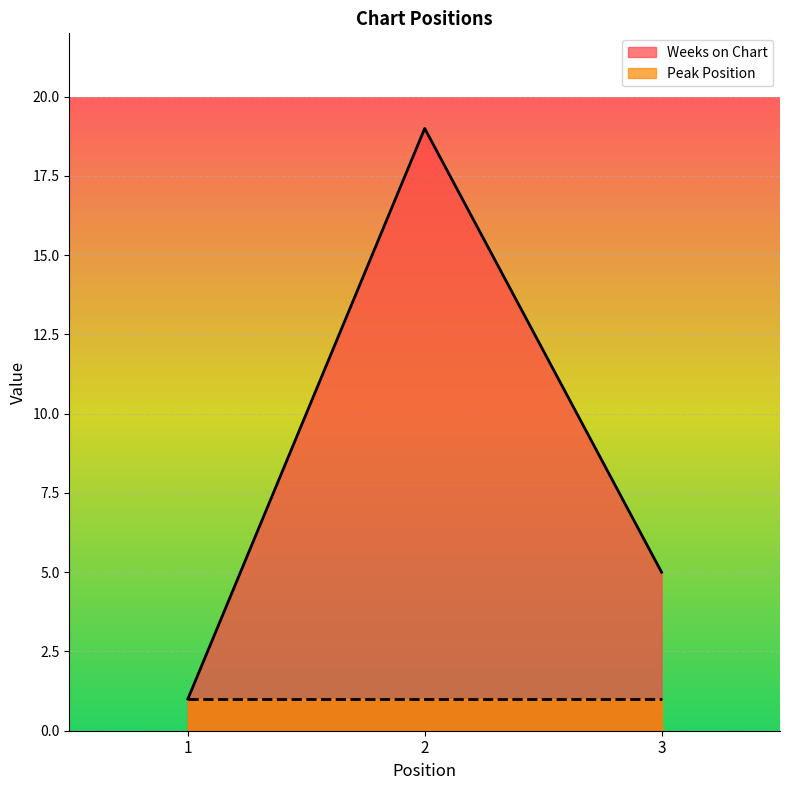

What value does the data have at 1?

1